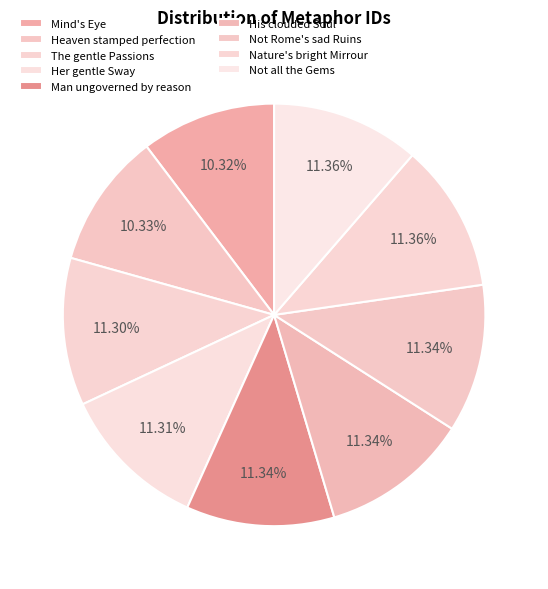

Count the number of slices in the pie.

9